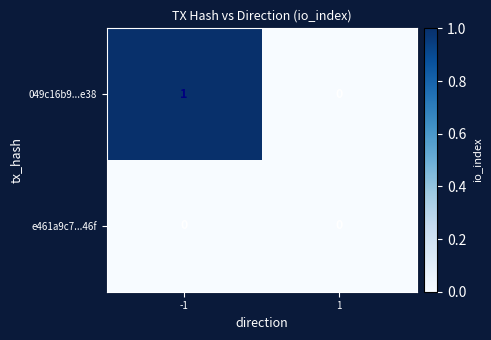

Count the number of data series in this chart.

2